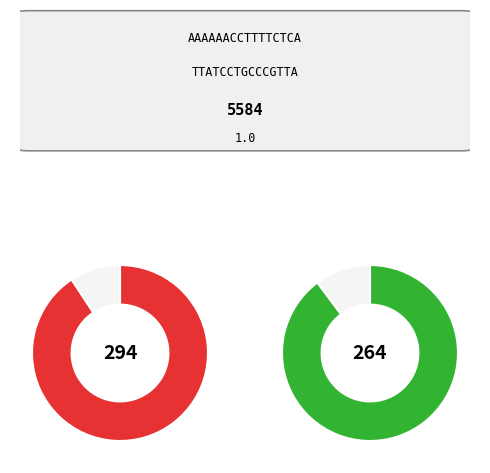

To the nearest percent, what percentage of the pie is pct35?

8%